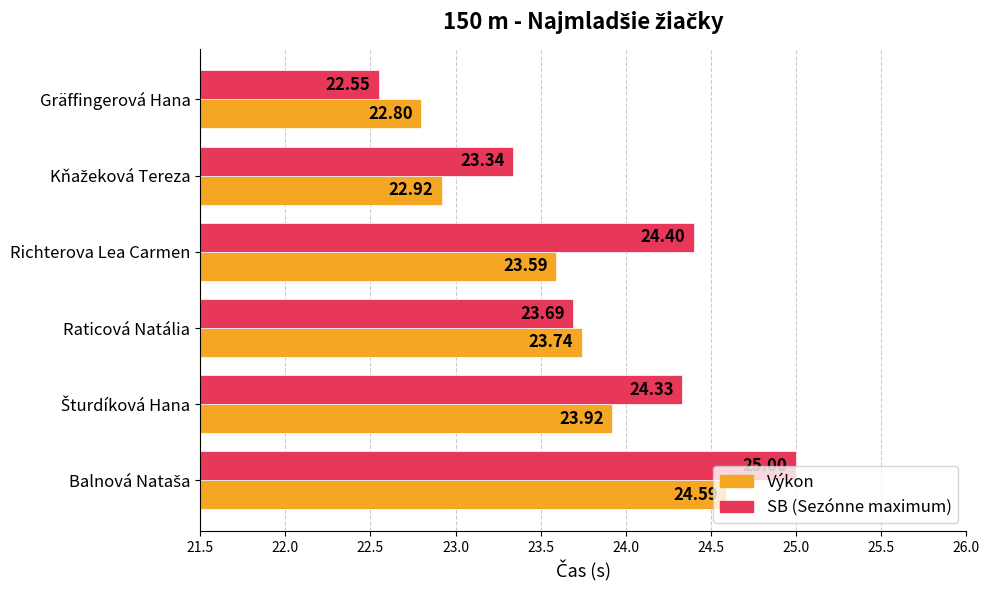

How many data points does each series have?

6